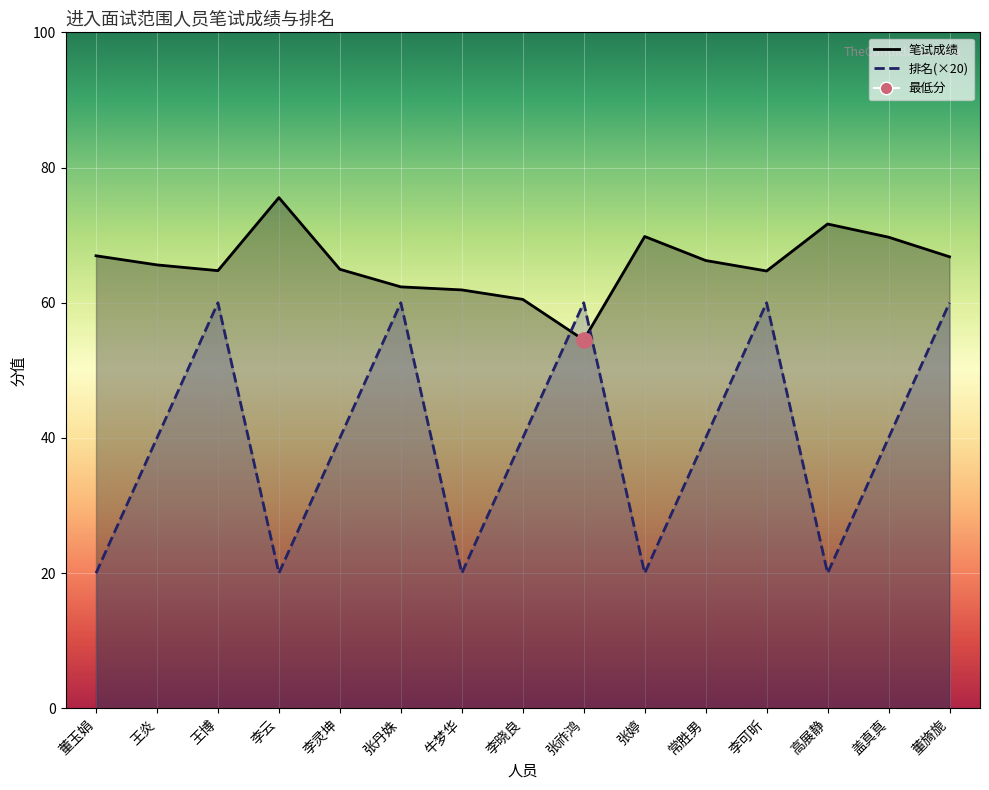

What is the total value across all series at 董旖旎?

126.8